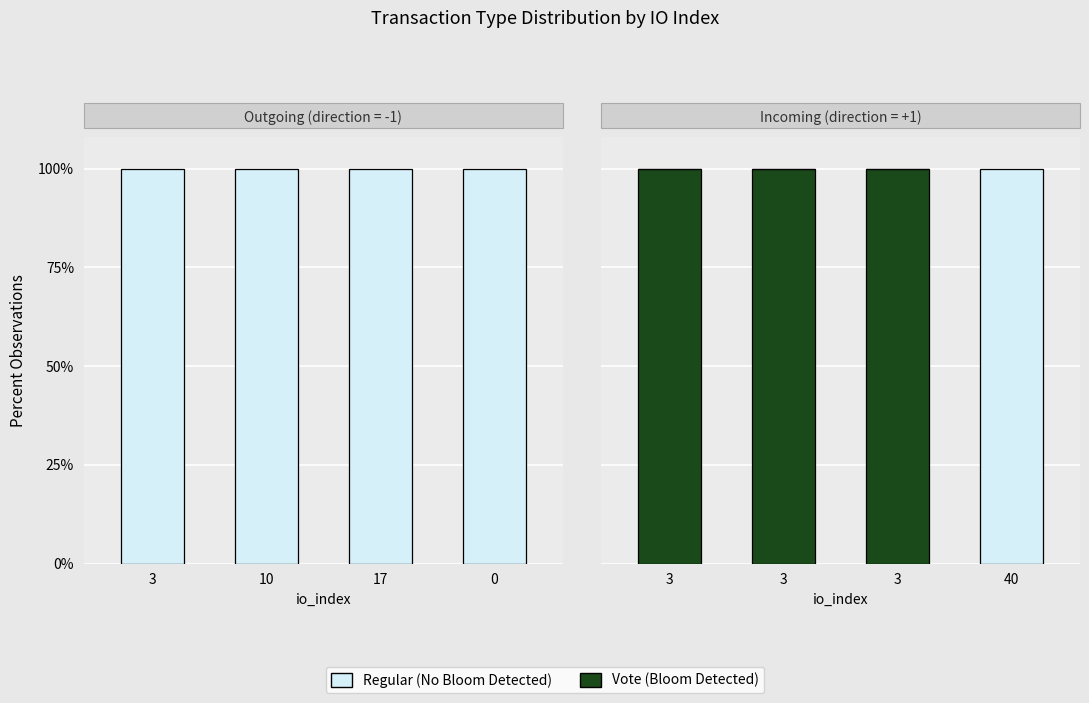

How many Regular (No Bloom Detected) values are between 0 and 1?

4